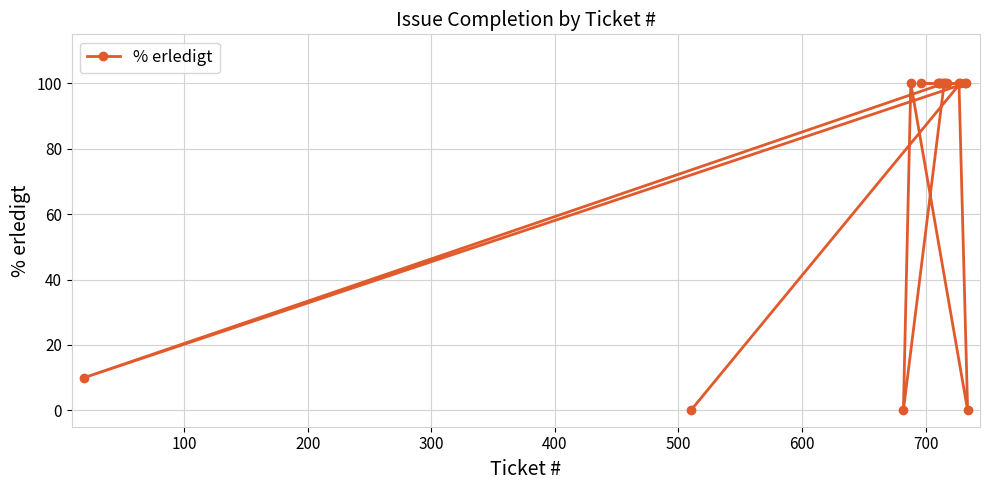

Count the number of data series in this chart.

1